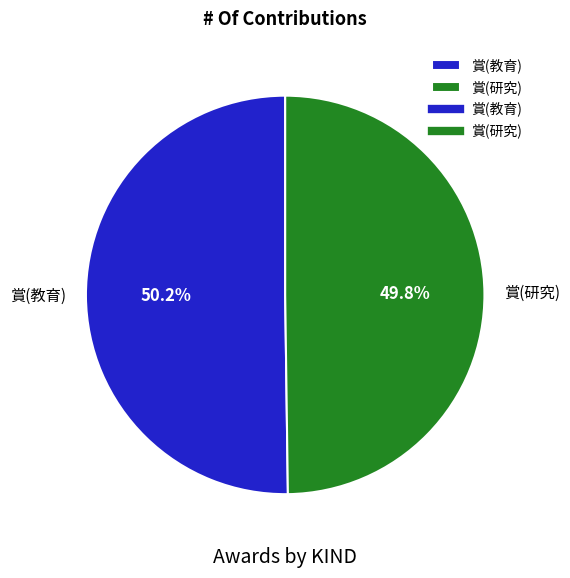

What is the ratio of the value at 賞(研究) to the value at 賞(教育)?

1.0